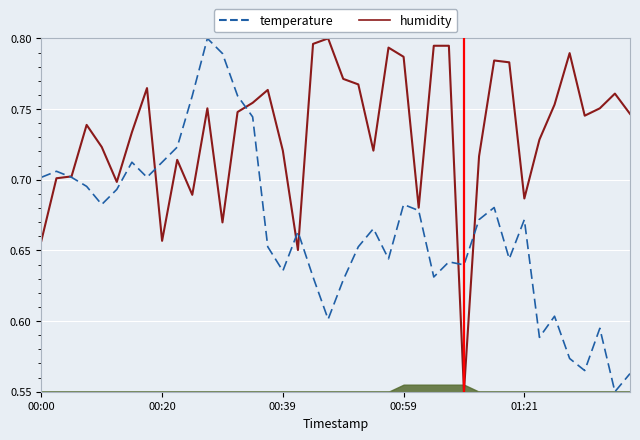

The value of temperature at 00:00 is 1.1. True or false?

False